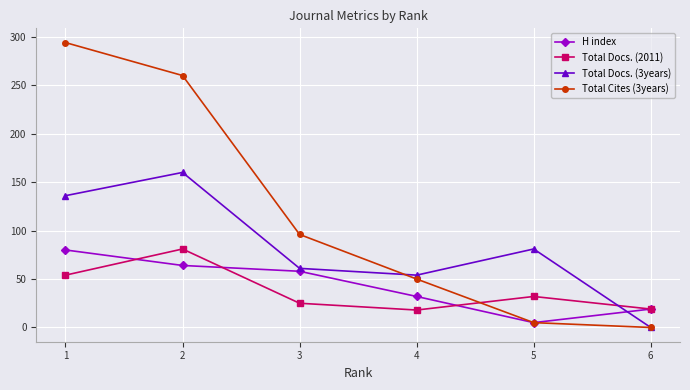

At how many categories does at least one series exceed 2?

6